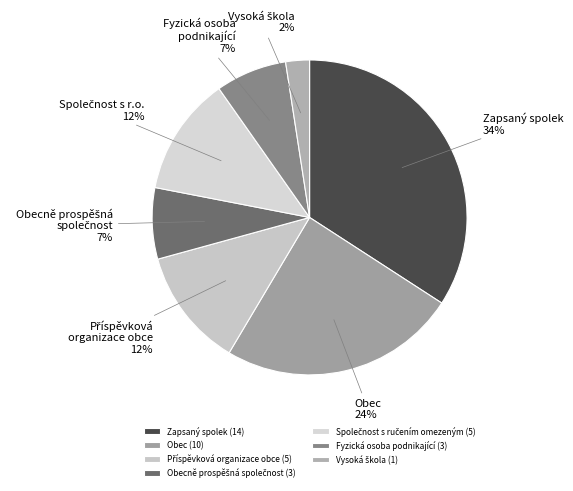

Count the number of slices in the pie.

7